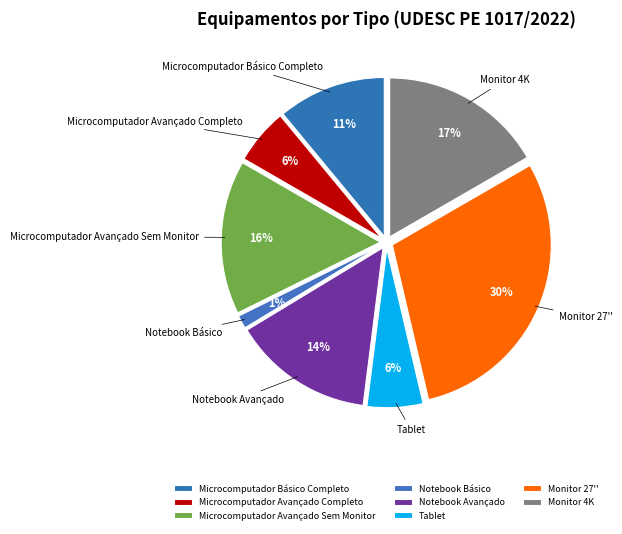

What is the ratio of the value at Monitor 27'' to the value at Monitor 4K?

1.8